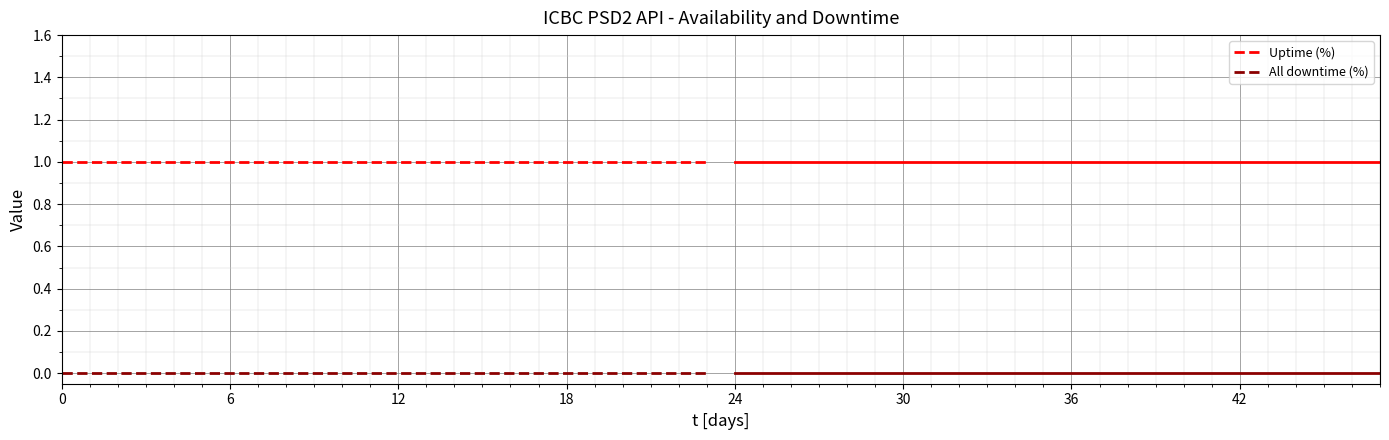

True or false: All downtime (%) and Uptime (%) intersect in this chart.

False